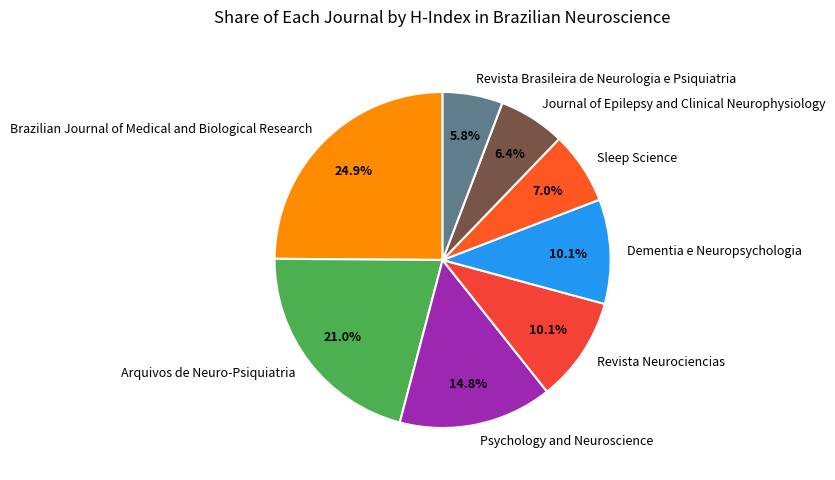

Combined, do Arquivos de Neuro-Psiquiatria and Dementia e Neuropsychologia account for over 50%?

No